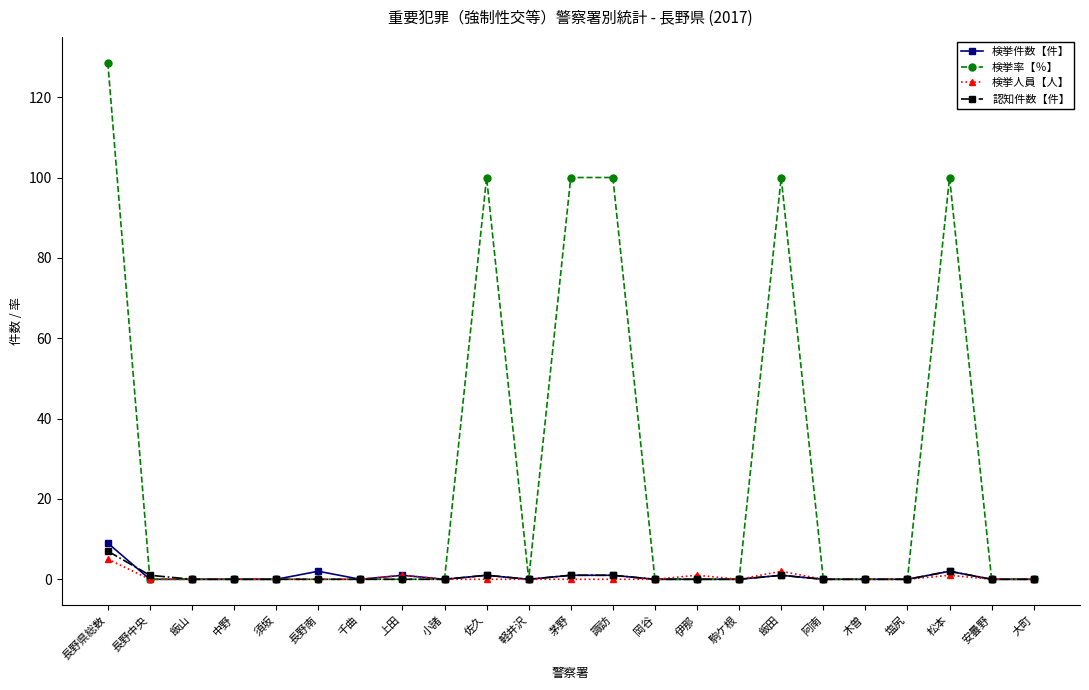

Which series has the largest range (max minus min)?

検挙率【％】